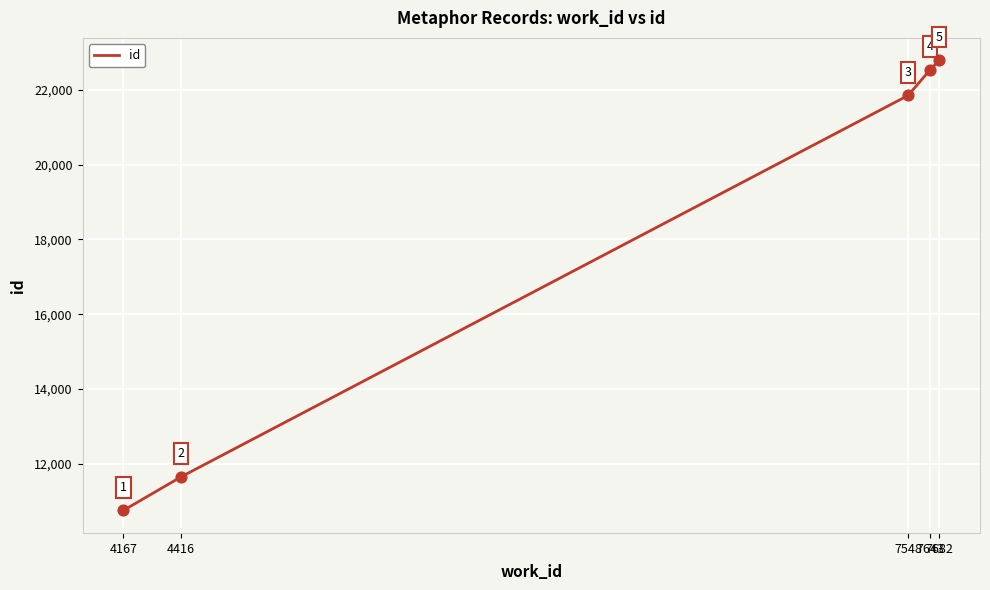

What is the change in value from 4167 to 7548?

+11103